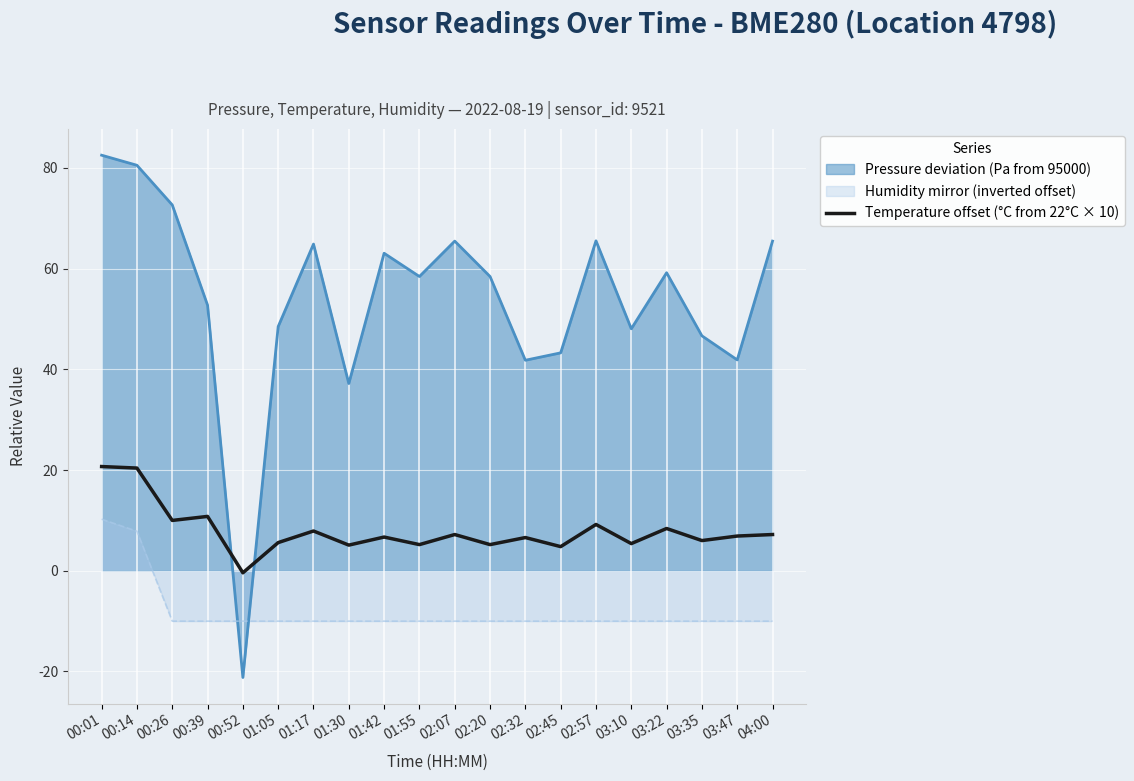

Where is the data nearest to the value 10?

00:26